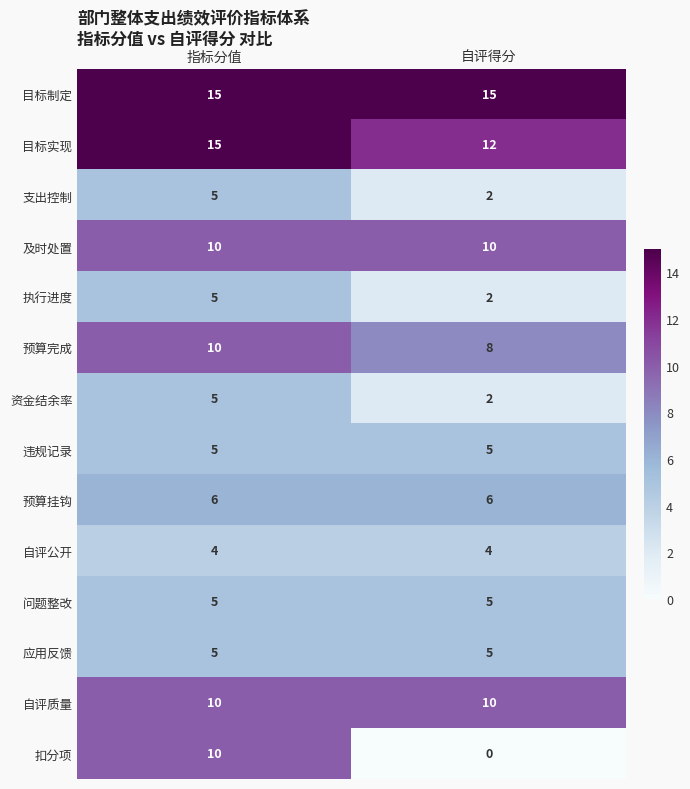

Is the value of 预算挂钩 at 自评得分 greater than the value of 目标实现 at 指标分值?

No